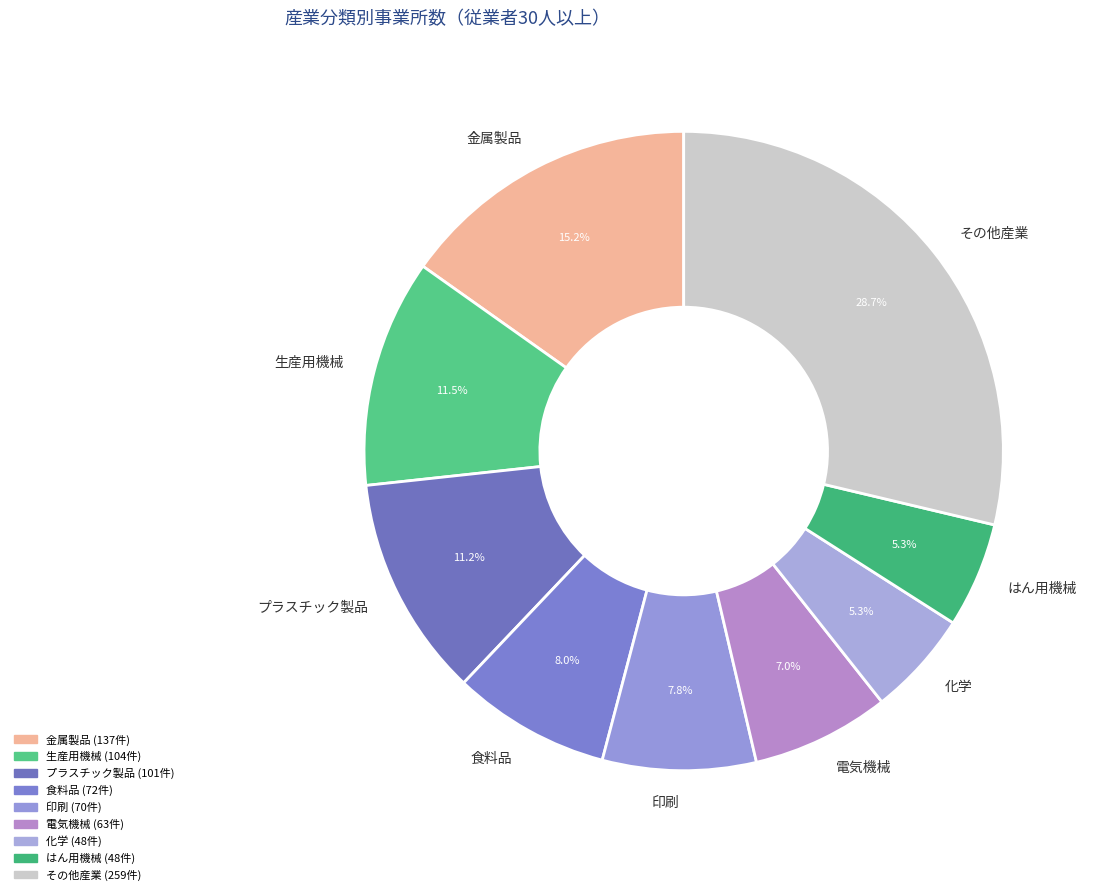

What is the largest slice in the pie chart?

その他産業